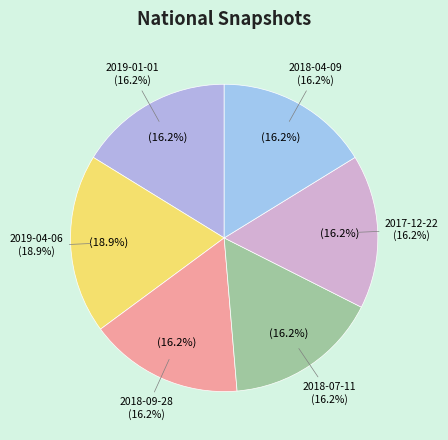

Does any single category account for the majority?

No